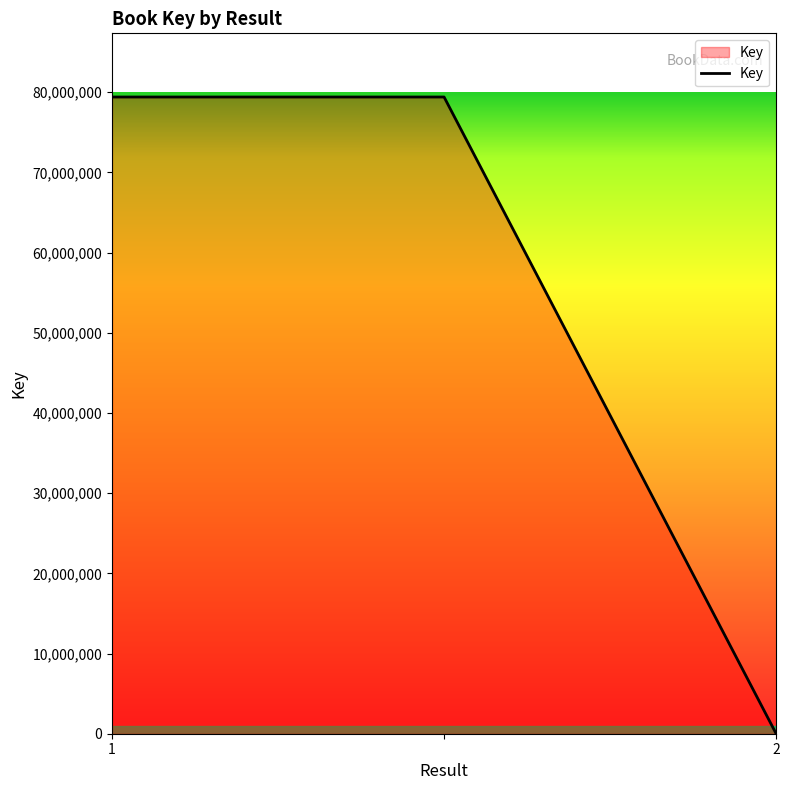

Count the values in the range 6148 to 79393473.

3